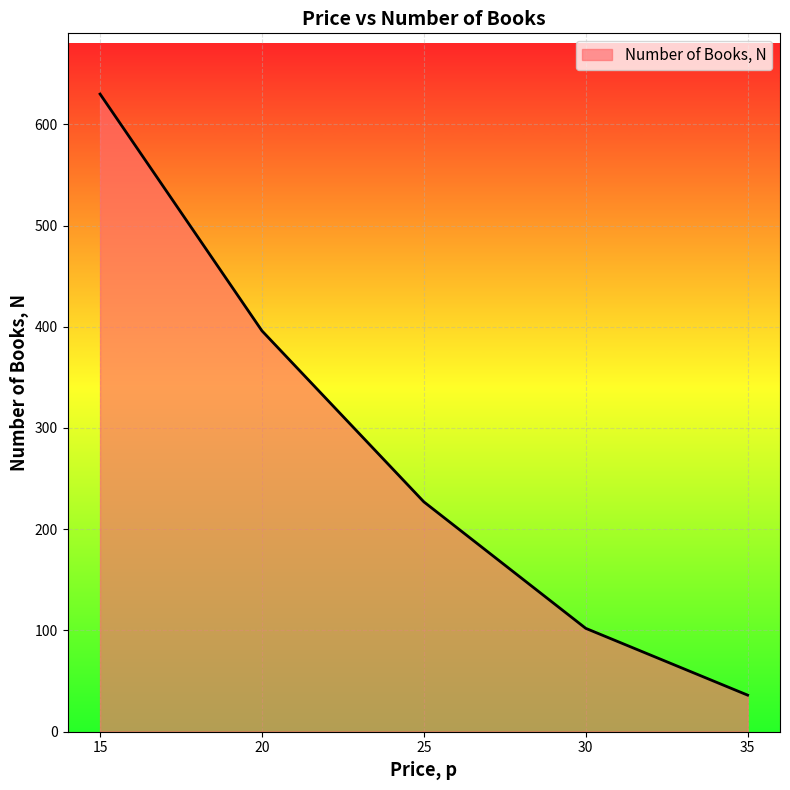

True or false: the data shows 122 at 20.

False